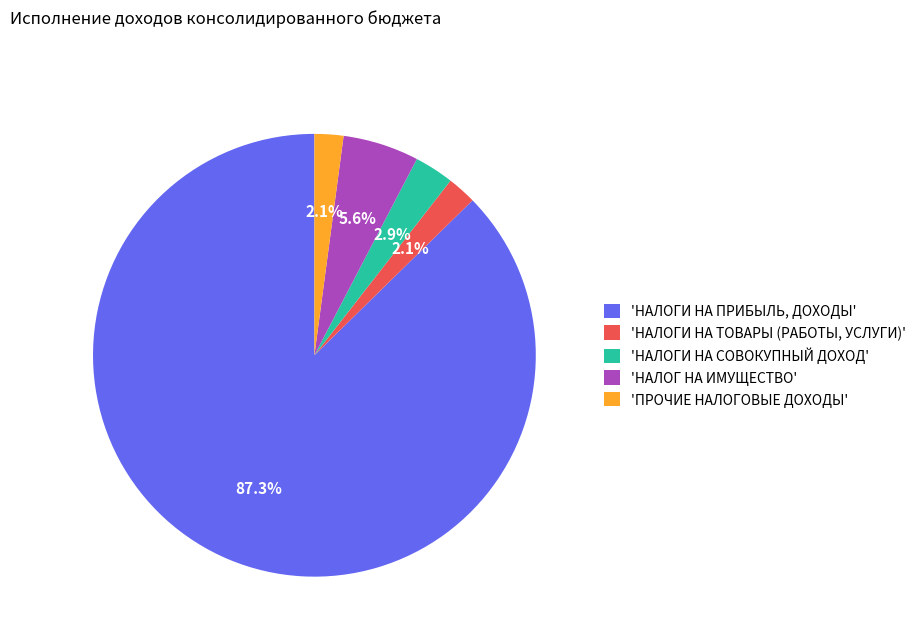

Combined, what portion of the pie is 'НАЛОГ НА ИМУЩЕСТВО' and 'ПРОЧИЕ НАЛОГОВЫЕ ДОХОДЫ'?

7.7%